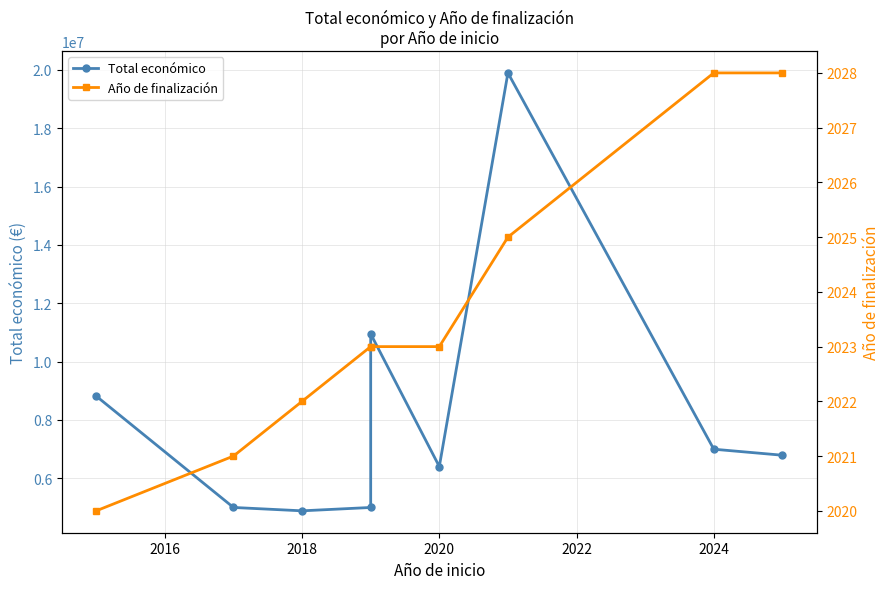

Reading left to right, extract all data points from this chart.

Total económico: 8817637	5000000	4884493	4999365	10950171	6402164	19896326	6996507	6790375
Año de finalización: 2020	2021	2022	2023	2023	2023	2025	2028	2028